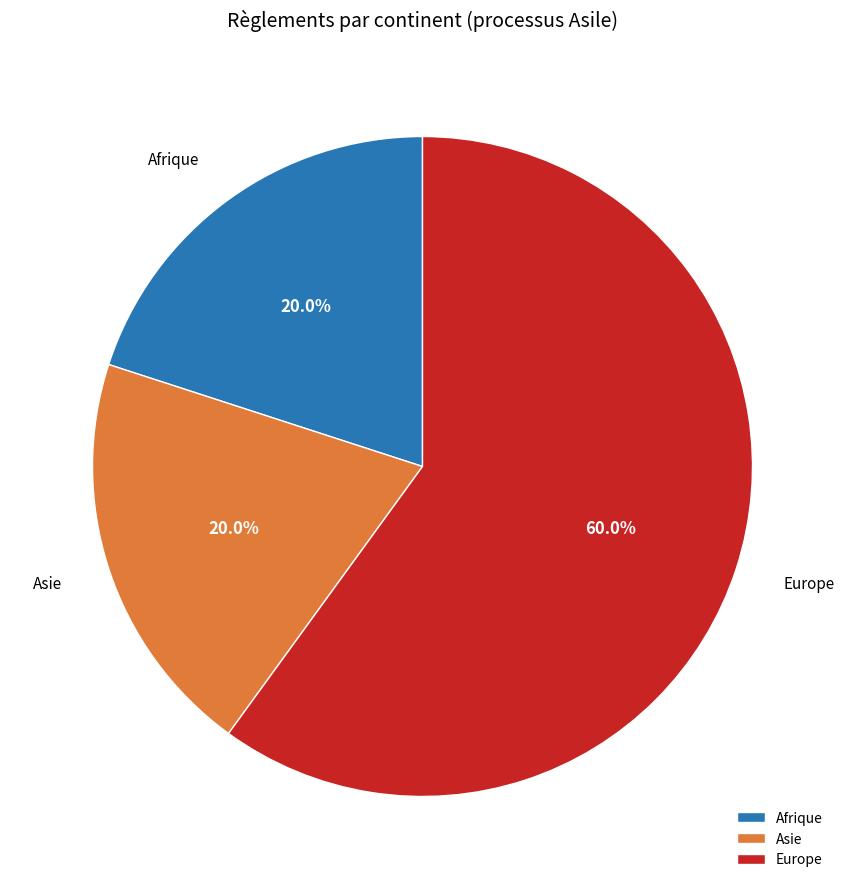

Is Europe the majority of the pie?

Yes